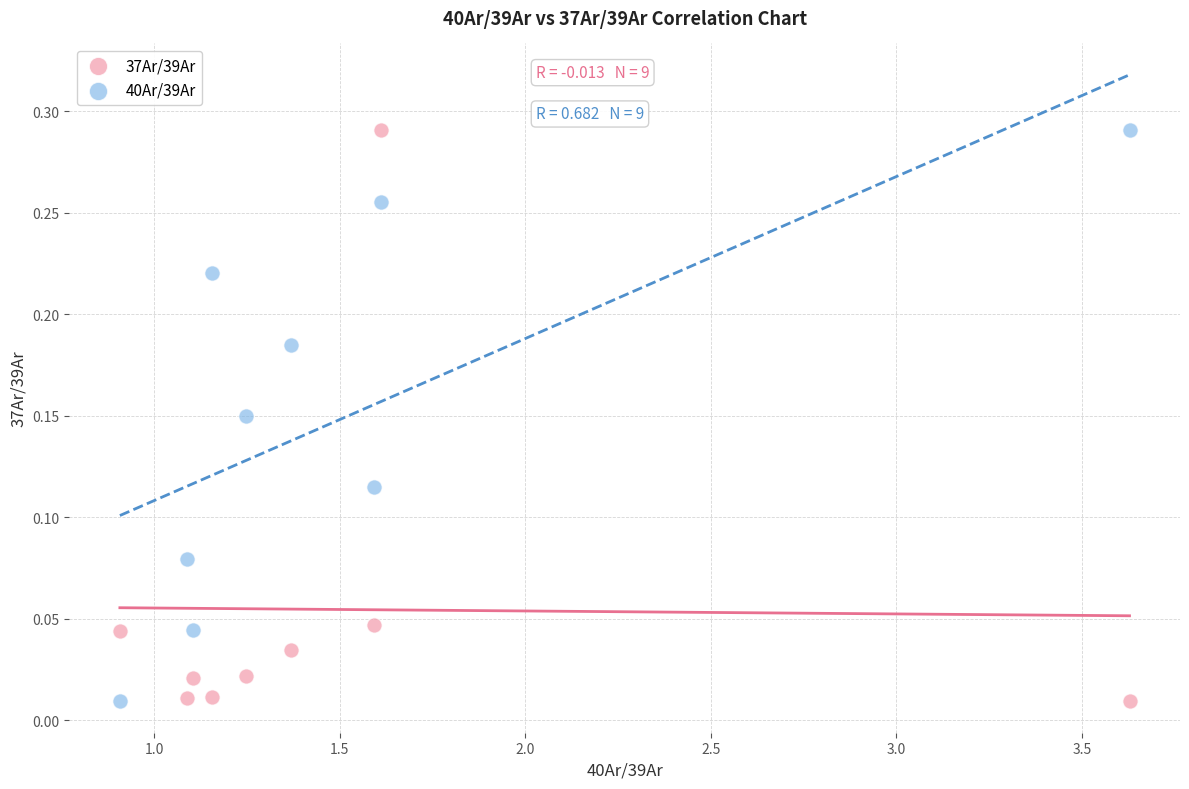

What are all the series names shown in the legend?

37Ar/39Ar, 40Ar/39Ar